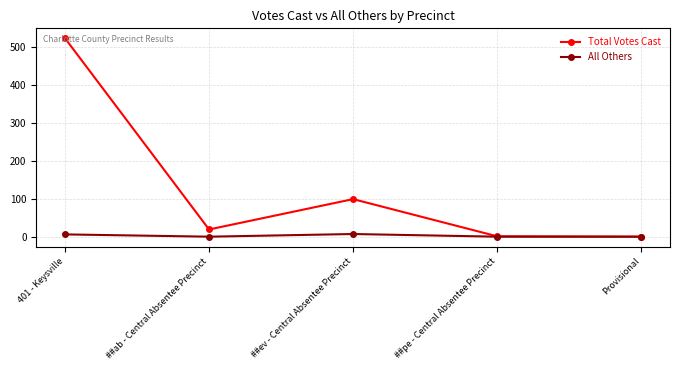

Is it true that Total Votes Cast equals 19 at ##ab - Central Absentee Precinct?

True